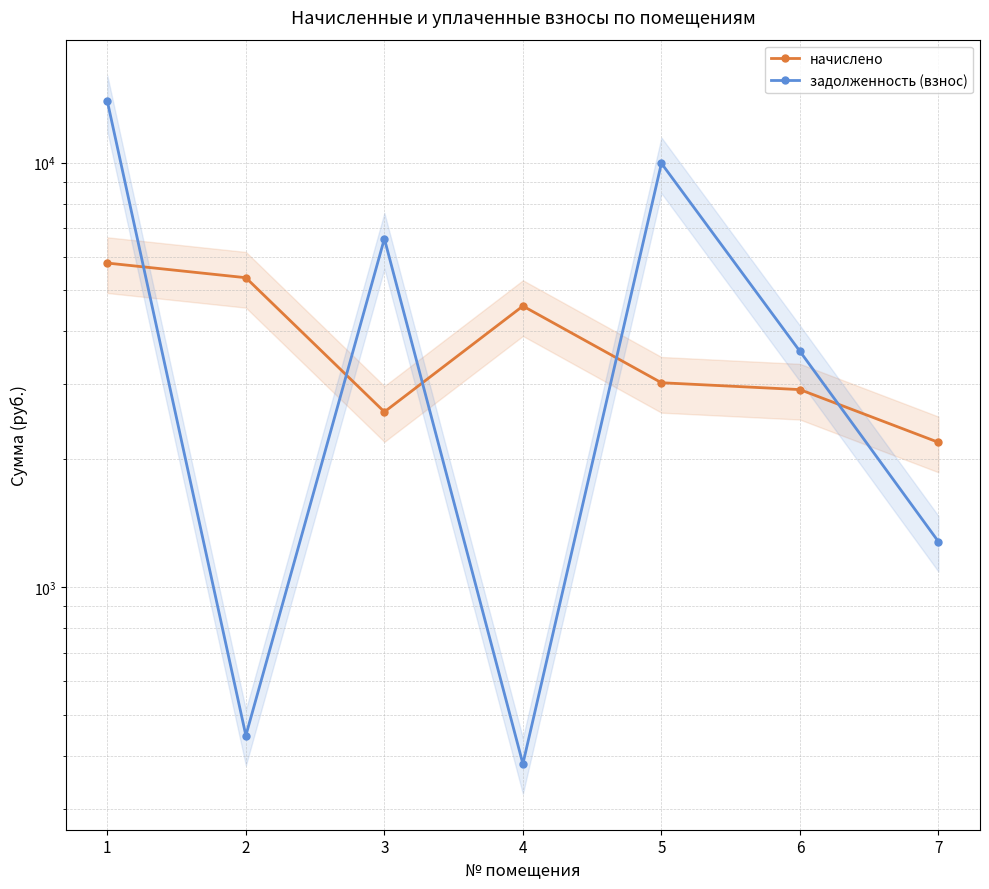

What is the sum of all задолженность (взнос) values?

36234.5